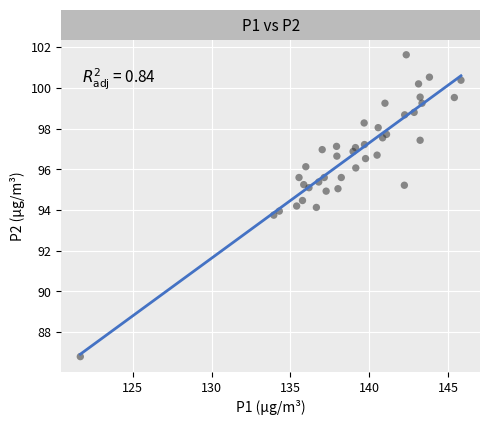

What is the range of X values (max minus min)?

24.1